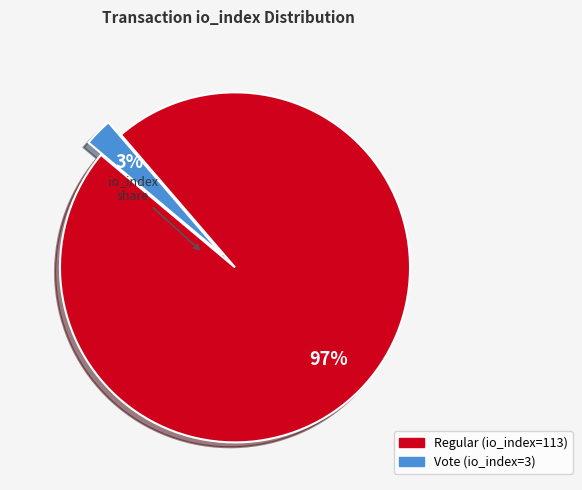

How many segments does this pie chart have?

2